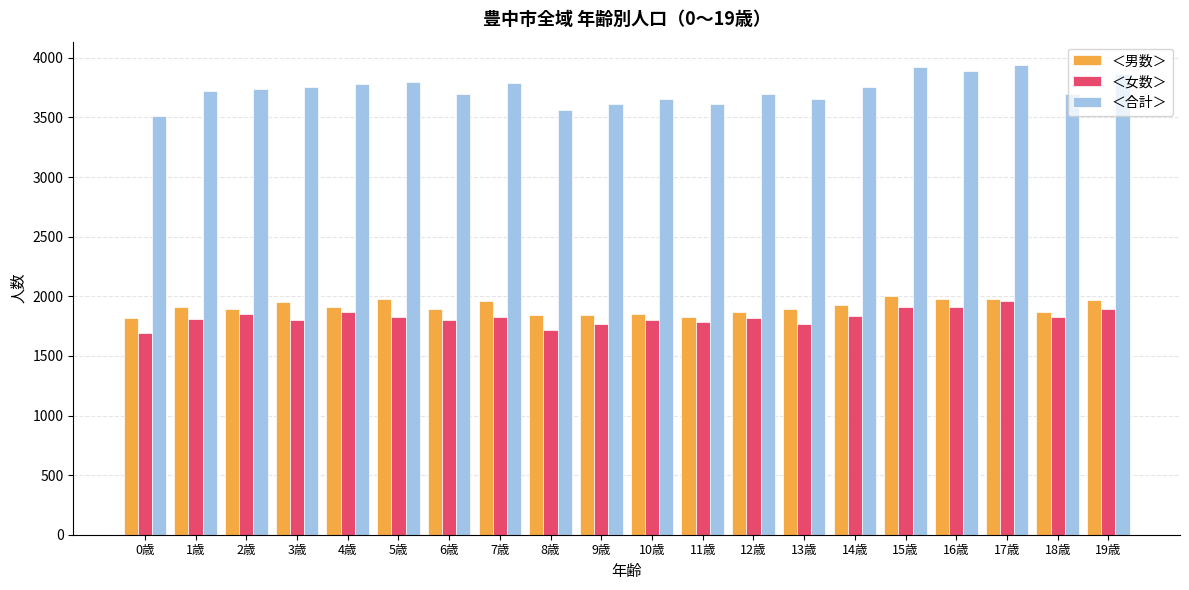

What value does the ＜男数＞ series have at 1歳, to the nearest 10?

1910